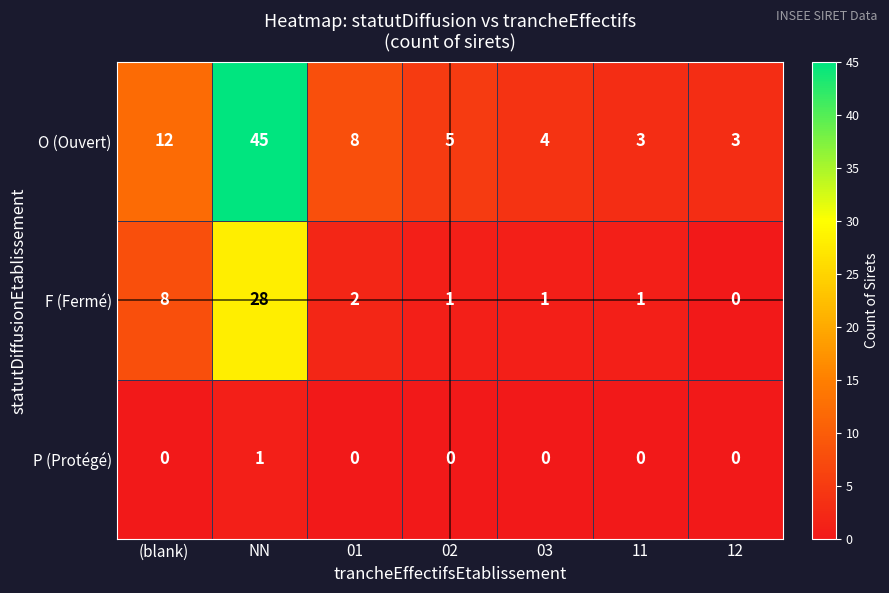

Reading right to left, list all the values displayed in this chart.

O (Ouvert): 12=3	11=3	03=4	02=5	01=8	NN=45	(blank)=12
F (Fermé): 12=0	11=1	03=1	02=1	01=2	NN=28	(blank)=8
P (Protégé): 12=0	11=0	03=0	02=0	01=0	NN=1	(blank)=0